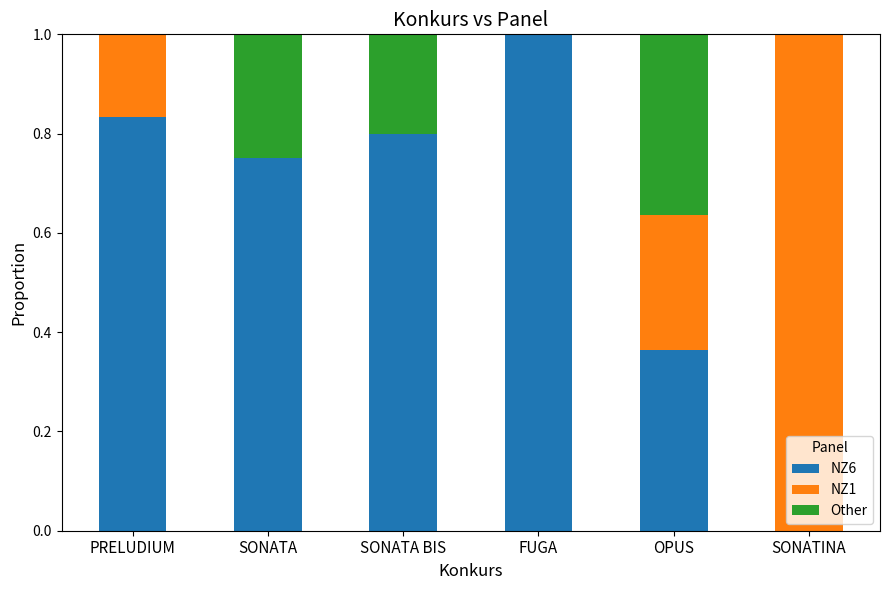

The NZ6 series shows 1.0 at FUGA. True or false?

True